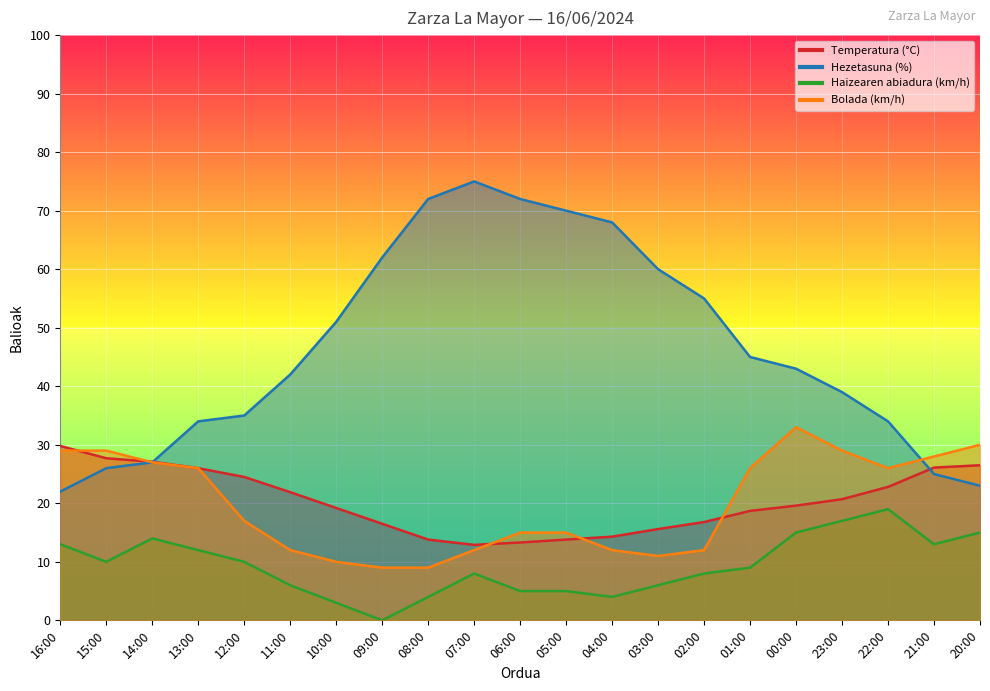

Which category has the lowest value in the Haizearen abiadura (km/h) series?

09:00